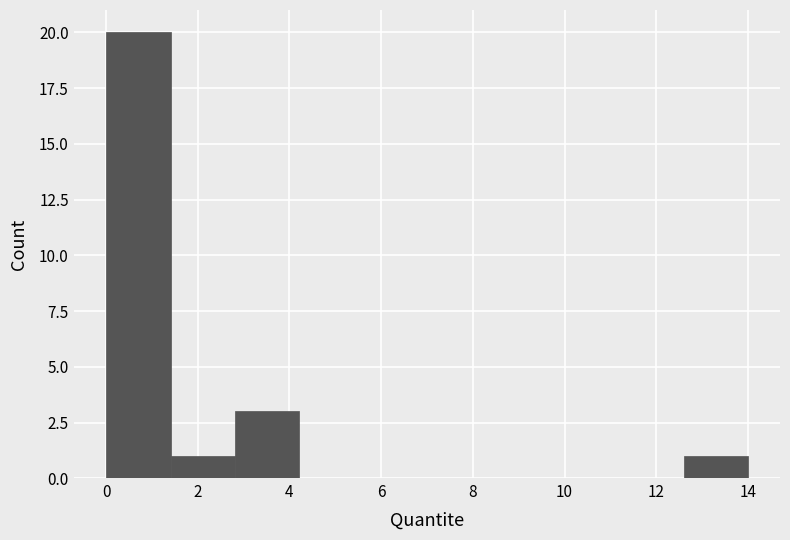

What is the height of the bar covering 12.6 to 14.0 on the x-axis? Neither the bar edges nor the heights are printed on the chart, so give them approximately, as read against the axes.

1